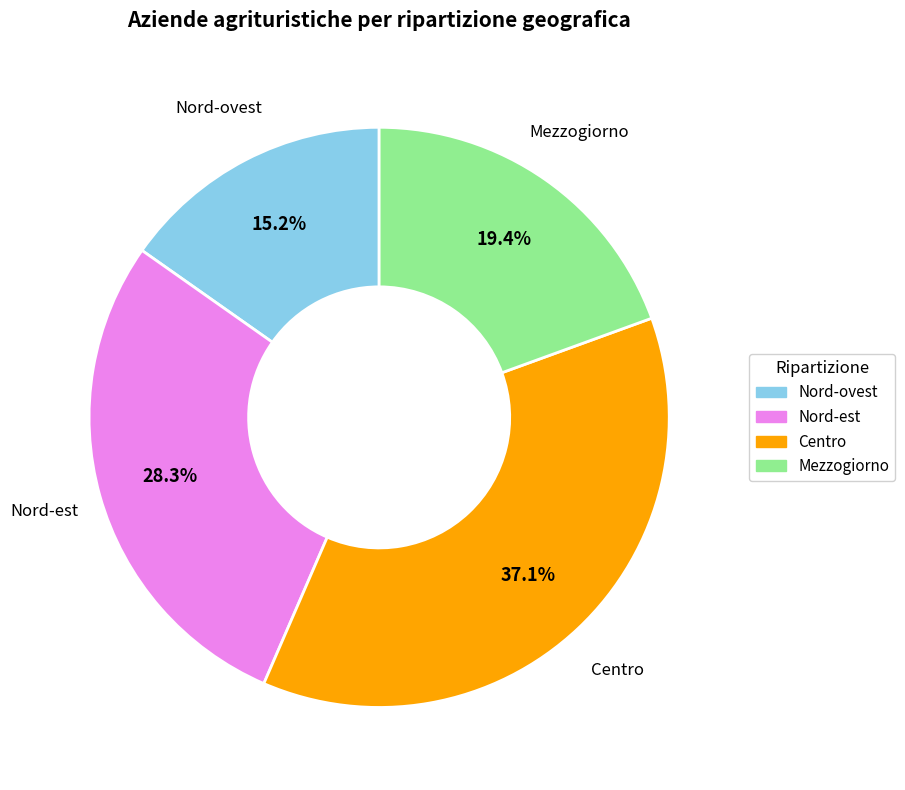

Does any single category account for the majority?

No